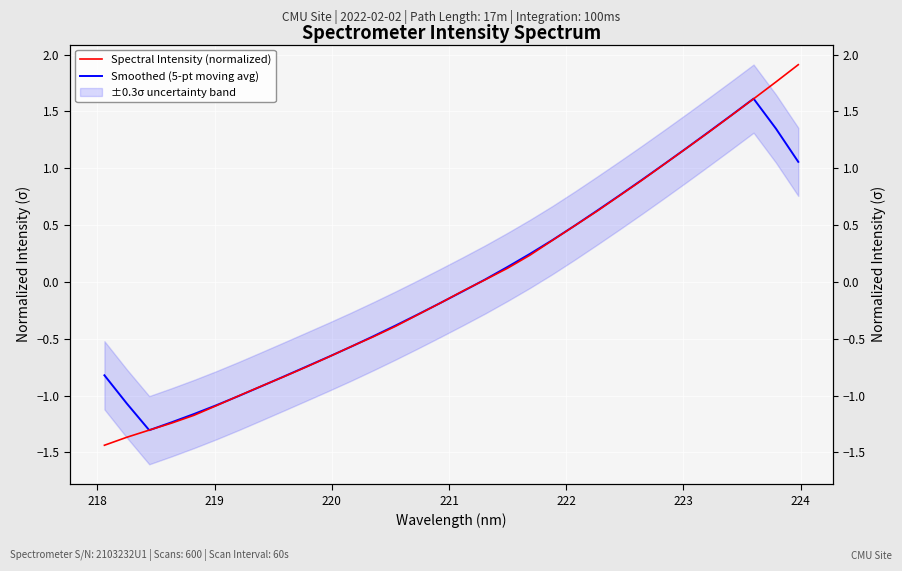

How many data points in Smoothed (5-pt moving avg) are less than 0?

17